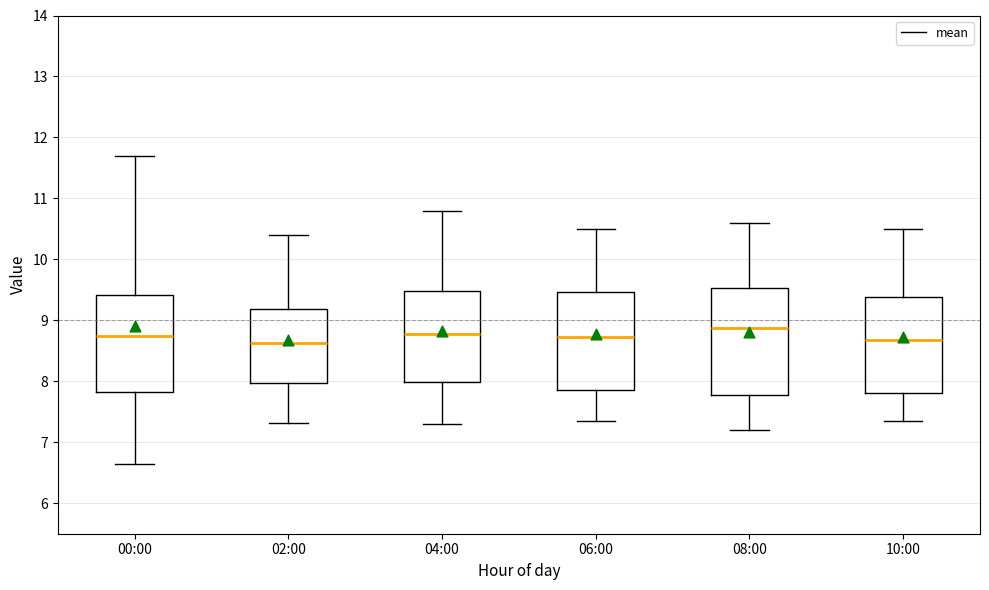

Which box is the tallest, from its lower edge to its upper edge?

08:00